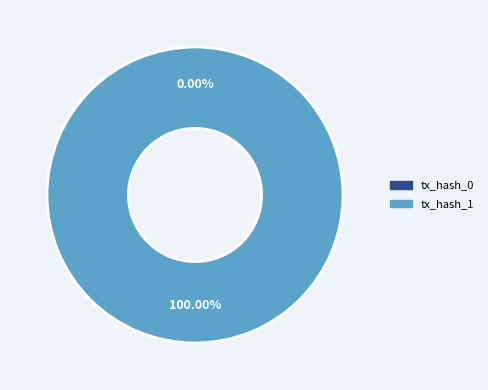

Count the number of slices in the pie.

2